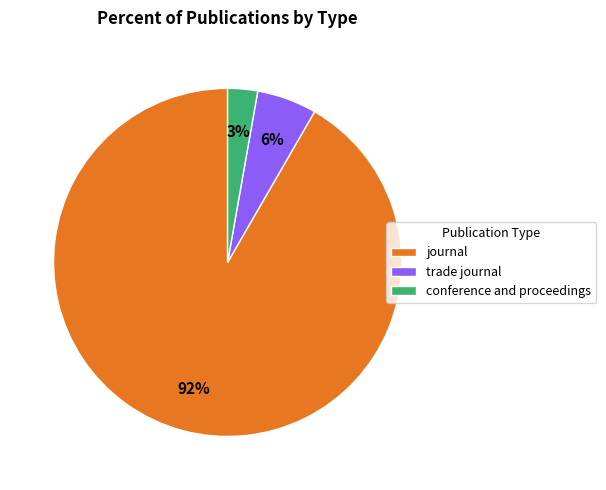

Do journal and trade journal together represent more than half of the pie?

Yes